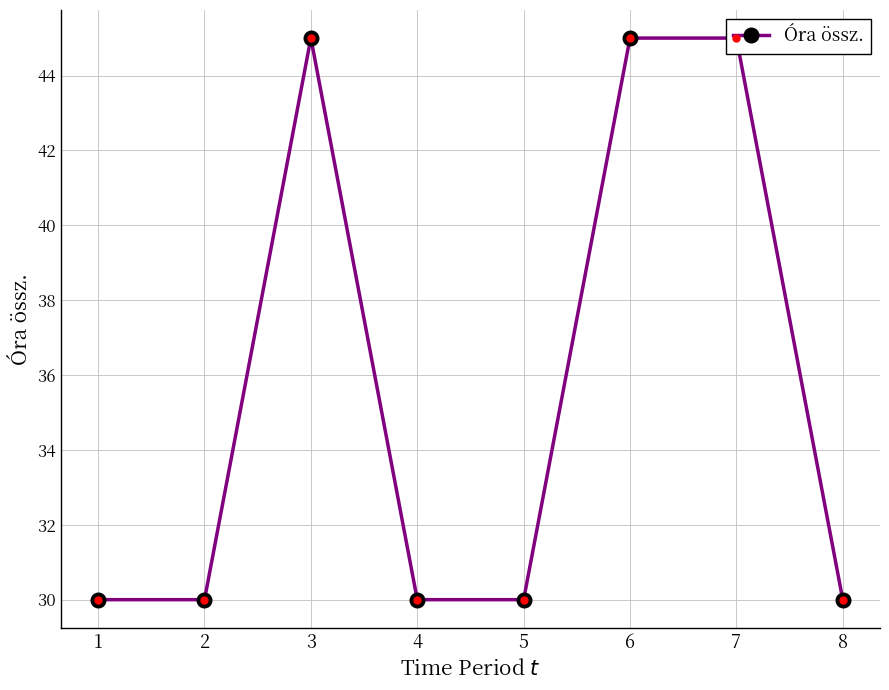

What is the change in value from 1 to 6?

+15